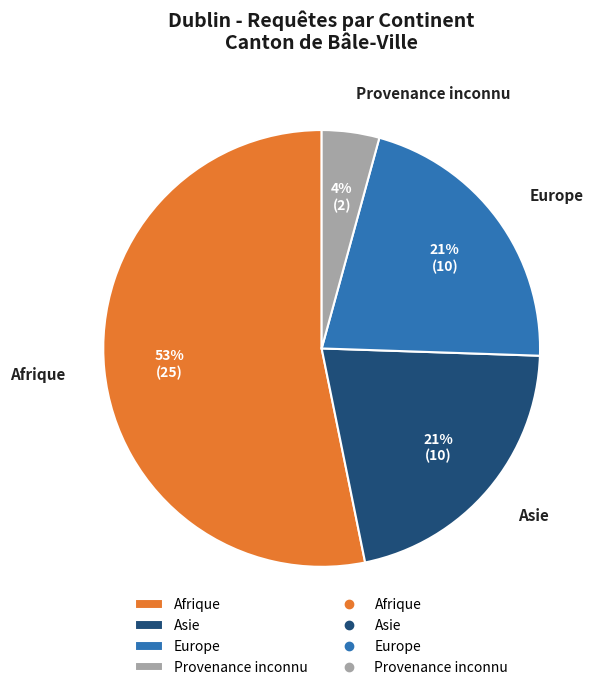

Combined, do Asie and Afrique account for over 50%?

Yes